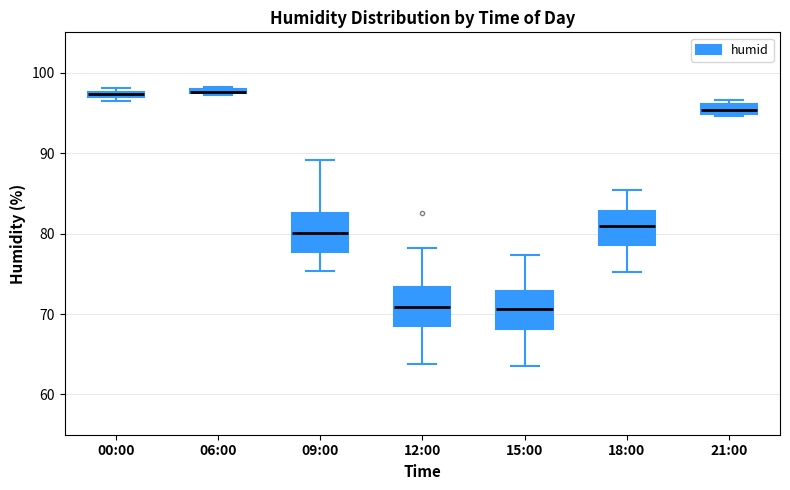

Where does the median line of the box for 15:00 sit on the y-axis? The values are not printed on the chart, so give them approximately, as read against the axis.

71